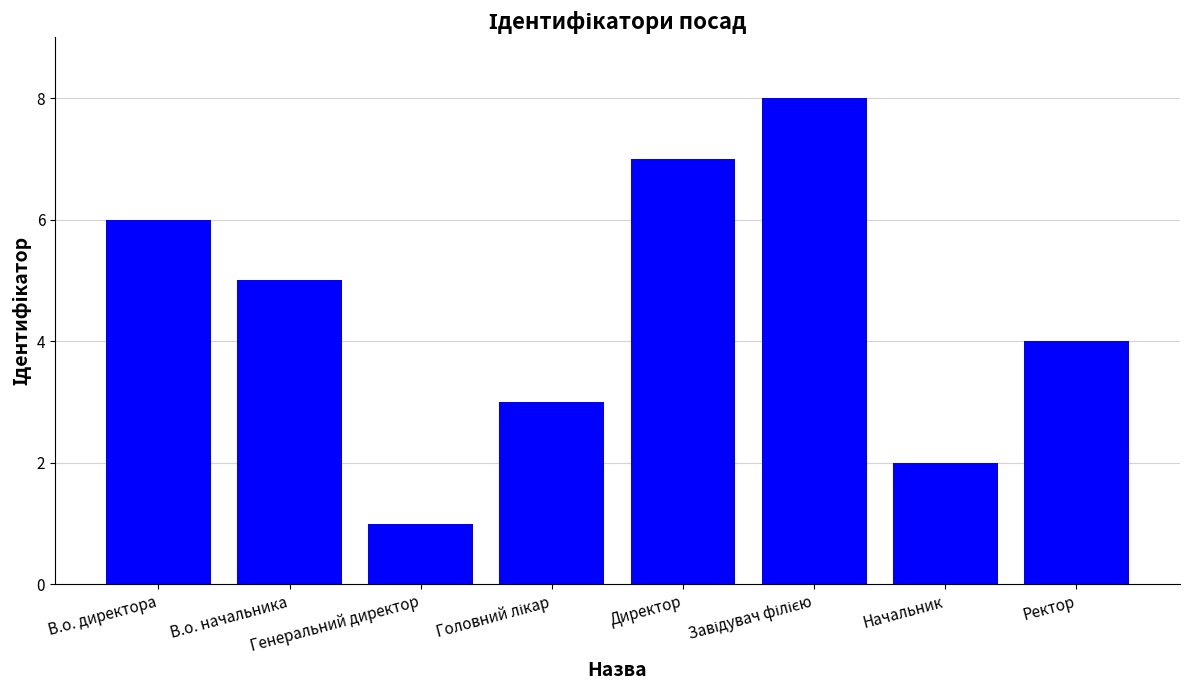

What is the difference between the maximum and minimum values?

7